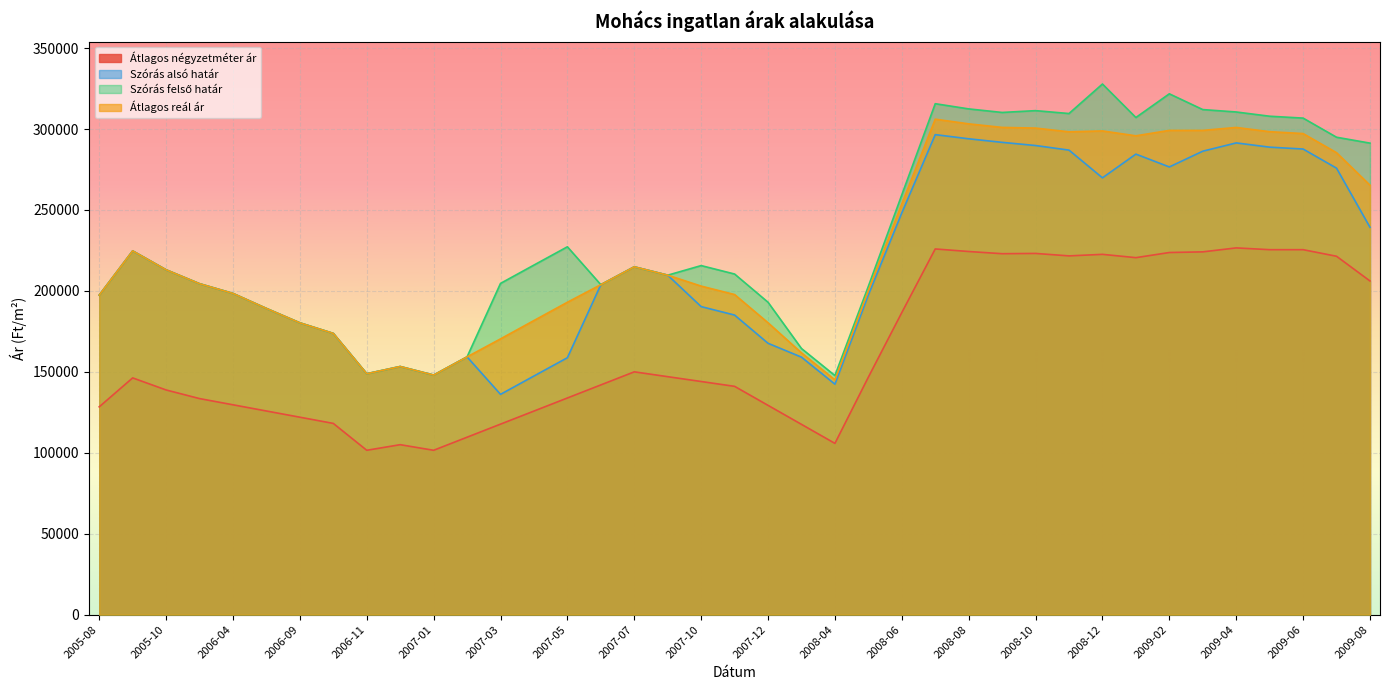

How many lines are shown in the chart?

4